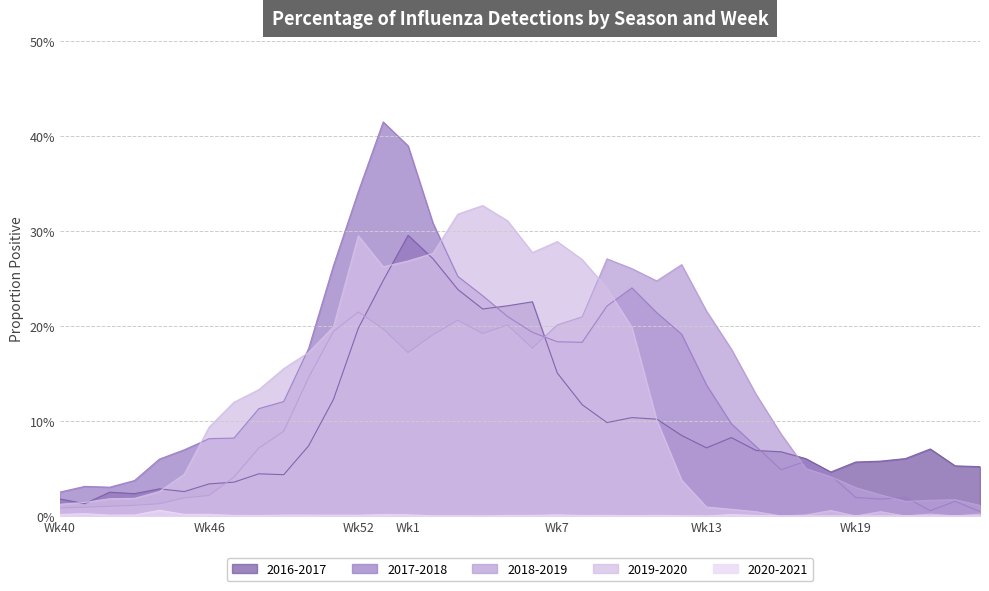

List the series in order of their peak value, highest first.

2017-2018, 2019-2020, 2016-2017, 2018-2019, 2020-2021